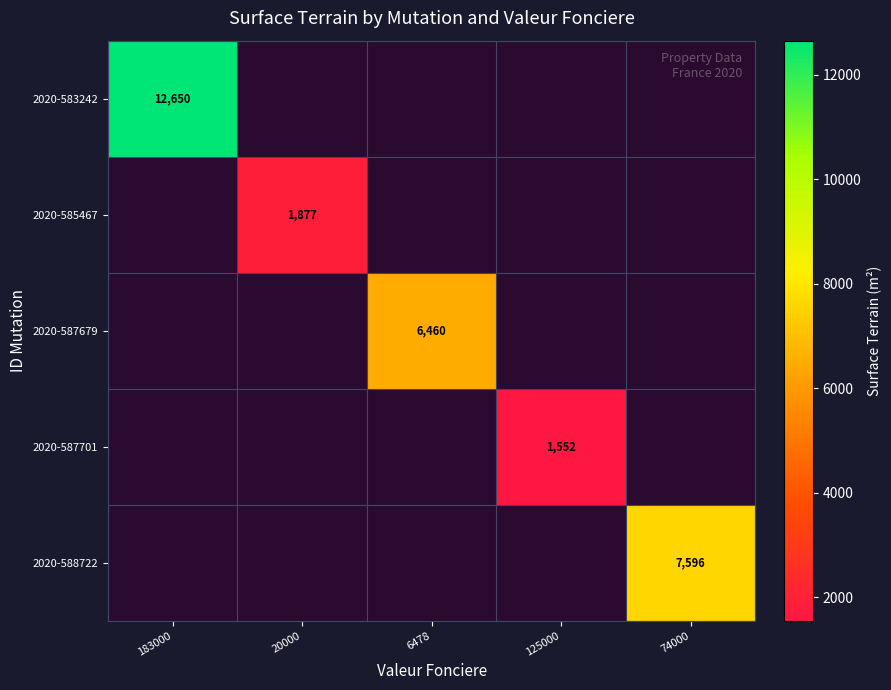

How many positive values does the 2020-588722 series have?

1